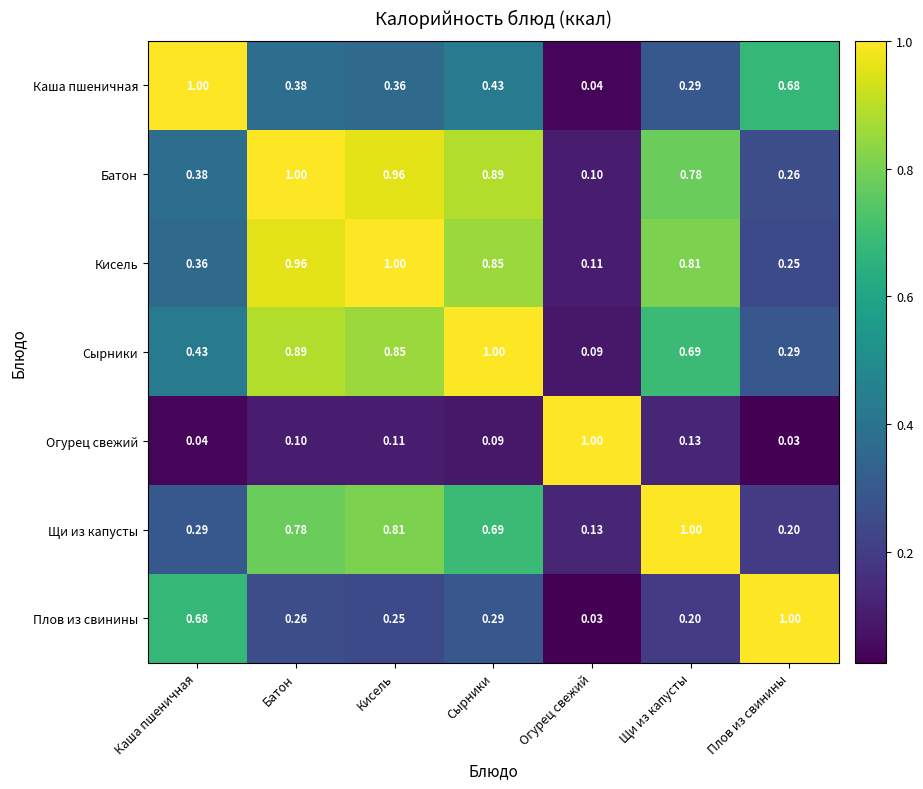

Where is Сырники nearest to the value 0?

Огурец свежий